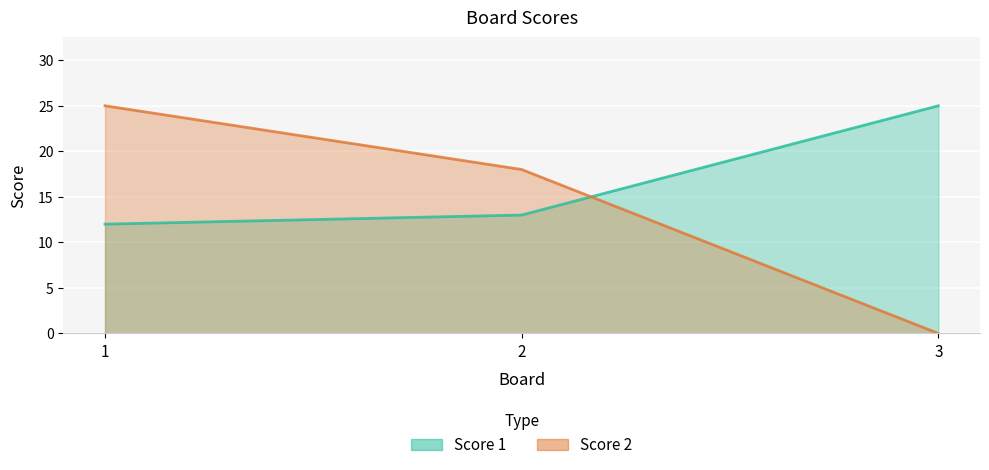

How many values in the Score 2 series exceed 18?

1